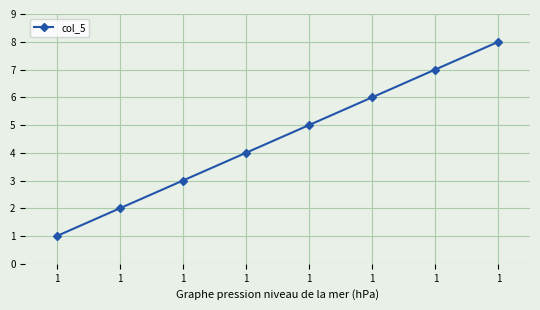

How many data points are less than 5?

4